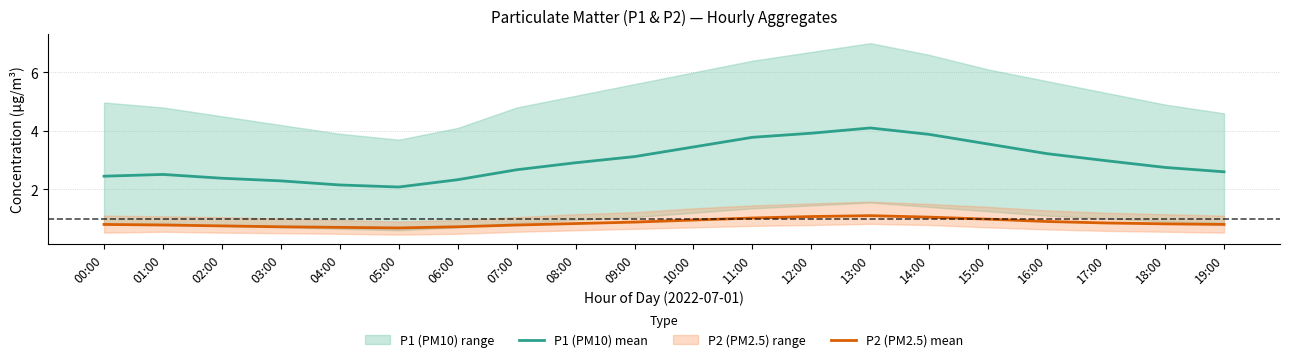

Reading right to left, extract all data points from this chart.

P1 (PM10) mean: 19:00=2.6	18:00=2.8	17:00=3.0	16:00=3.2	15:00=3.5	14:00=3.9	13:00=4.1	12:00=3.9	11:00=3.8	10:00=3.5	09:00=3.1	08:00=2.9	07:00=2.7	06:00=2.3	05:00=2.1	04:00=2.1	03:00=2.3	02:00=2.4	01:00=2.5	00:00=2.5
P2 (PM2.5) mean: 19:00=0.8	18:00=0.8	17:00=0.8	16:00=0.9	15:00=1.0	14:00=1.1	13:00=1.1	12:00=1.1	11:00=1.0	10:00=0.9	09:00=0.9	08:00=0.8	07:00=0.8	06:00=0.7	05:00=0.7	04:00=0.7	03:00=0.7	02:00=0.8	01:00=0.8	00:00=0.8